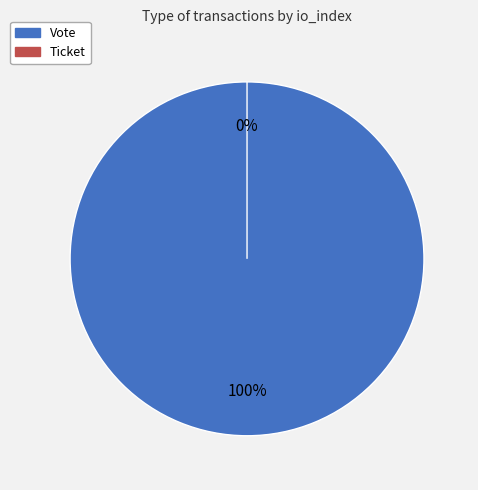

To the nearest percent, what is the average slice percentage?

50%